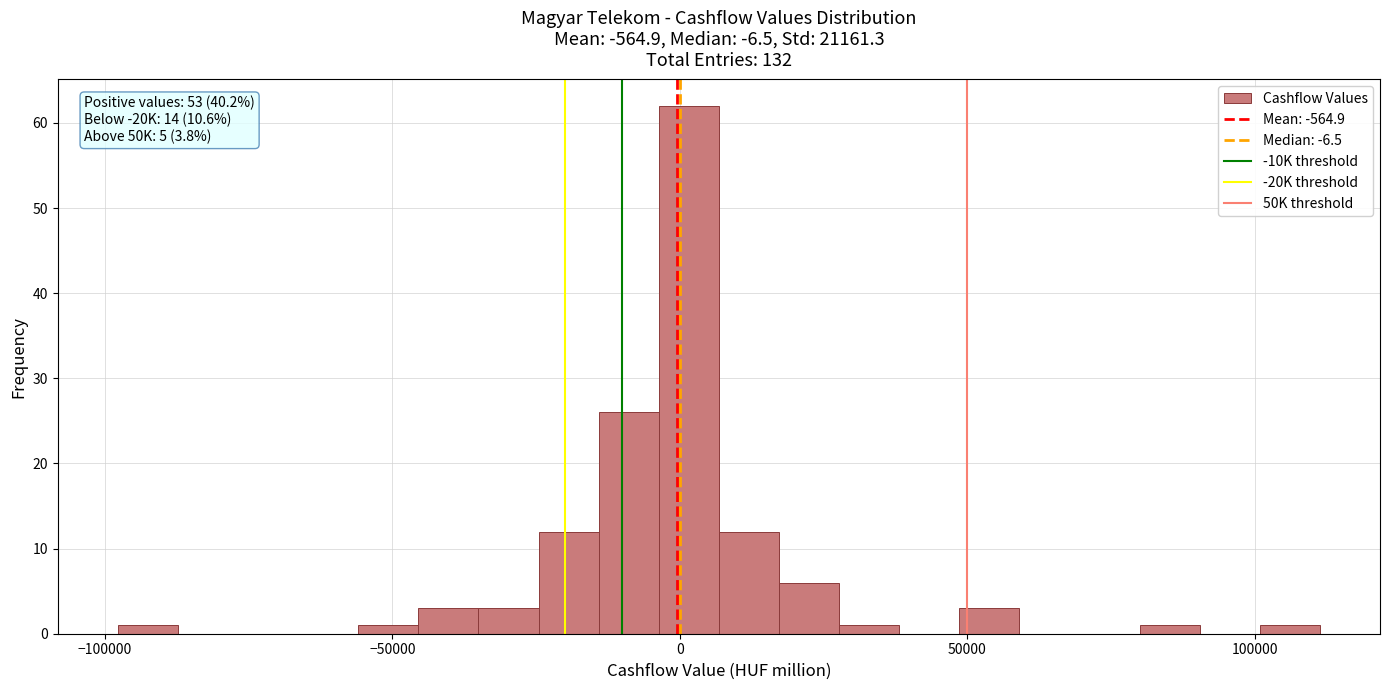

Around what value on the x-axis is the tallest bar? Give the approximate position of its centre, as read against the axis.

0